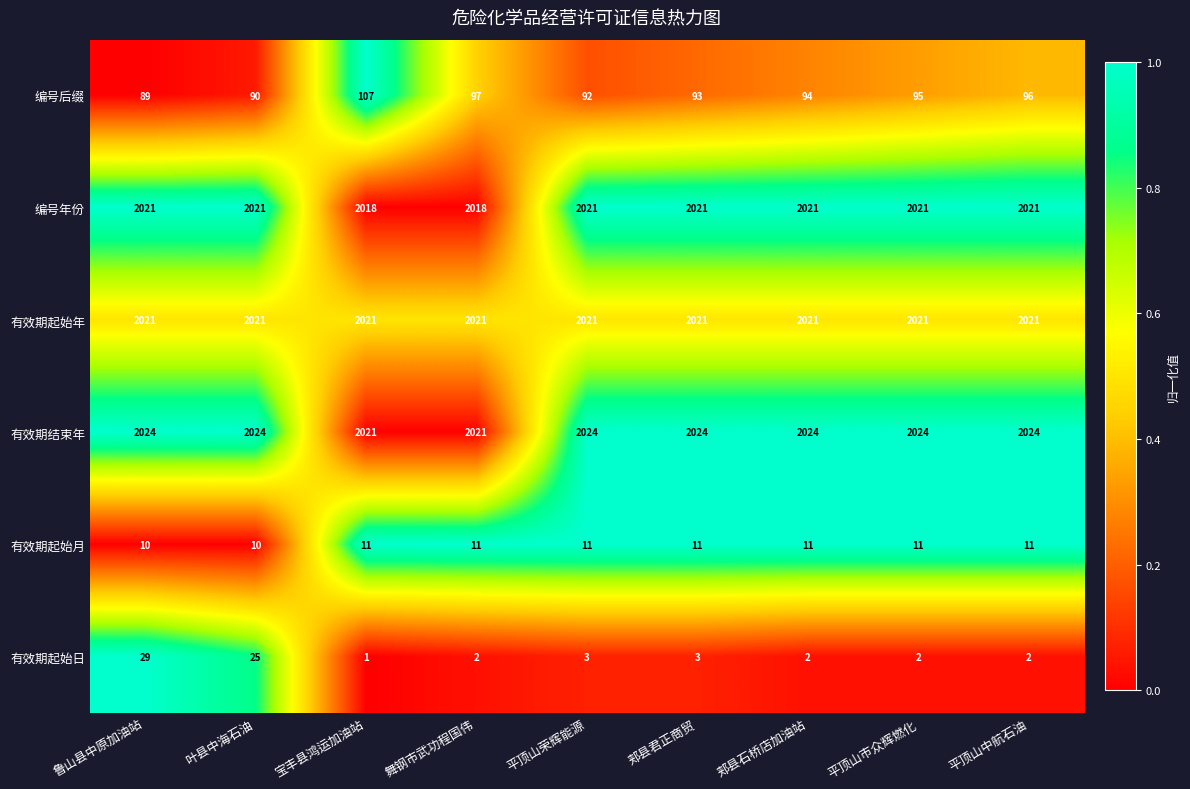

What is the difference between the second highest and second lowest values in the 编号后缀 series?

7